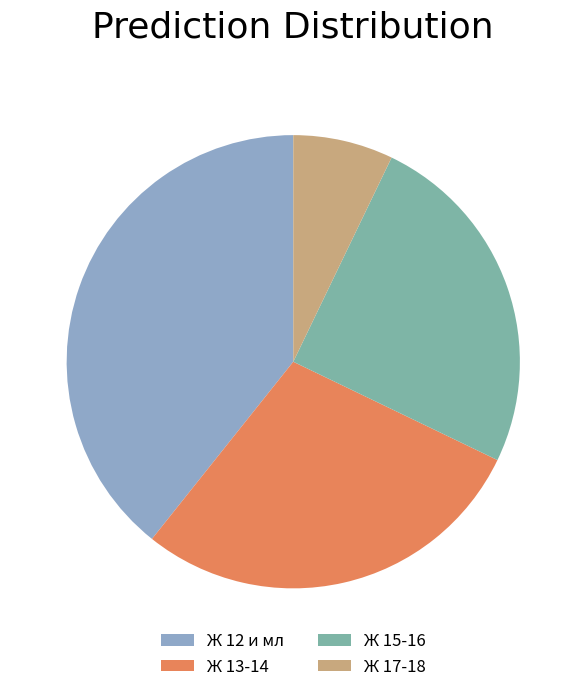

Does Ж 17-18 account for over 50% of the chart?

No